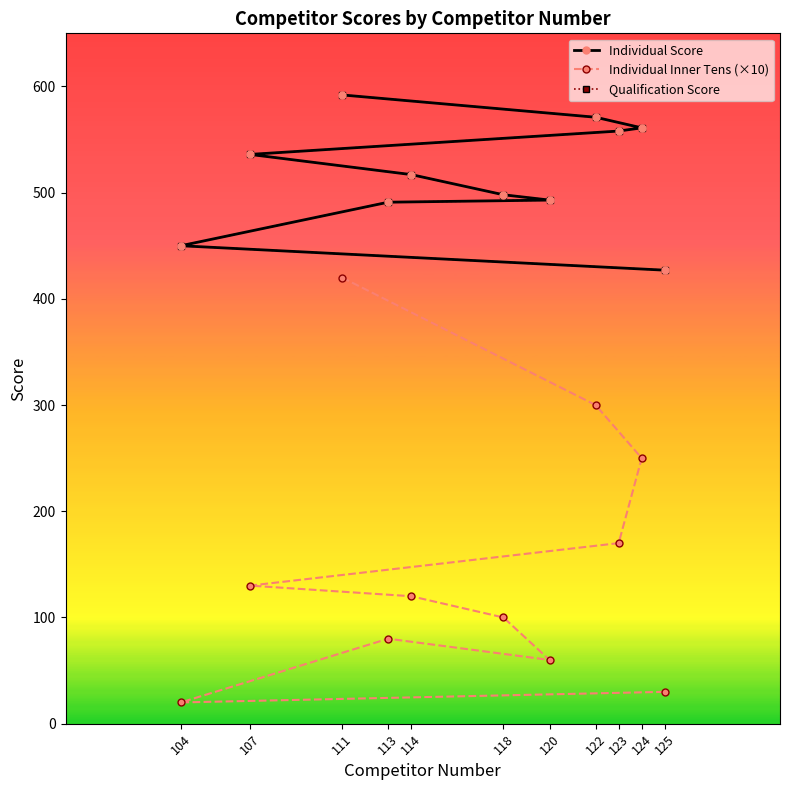

Is the value of Individual Score at 122 greater than the value of Qualification Score at 124?

Yes